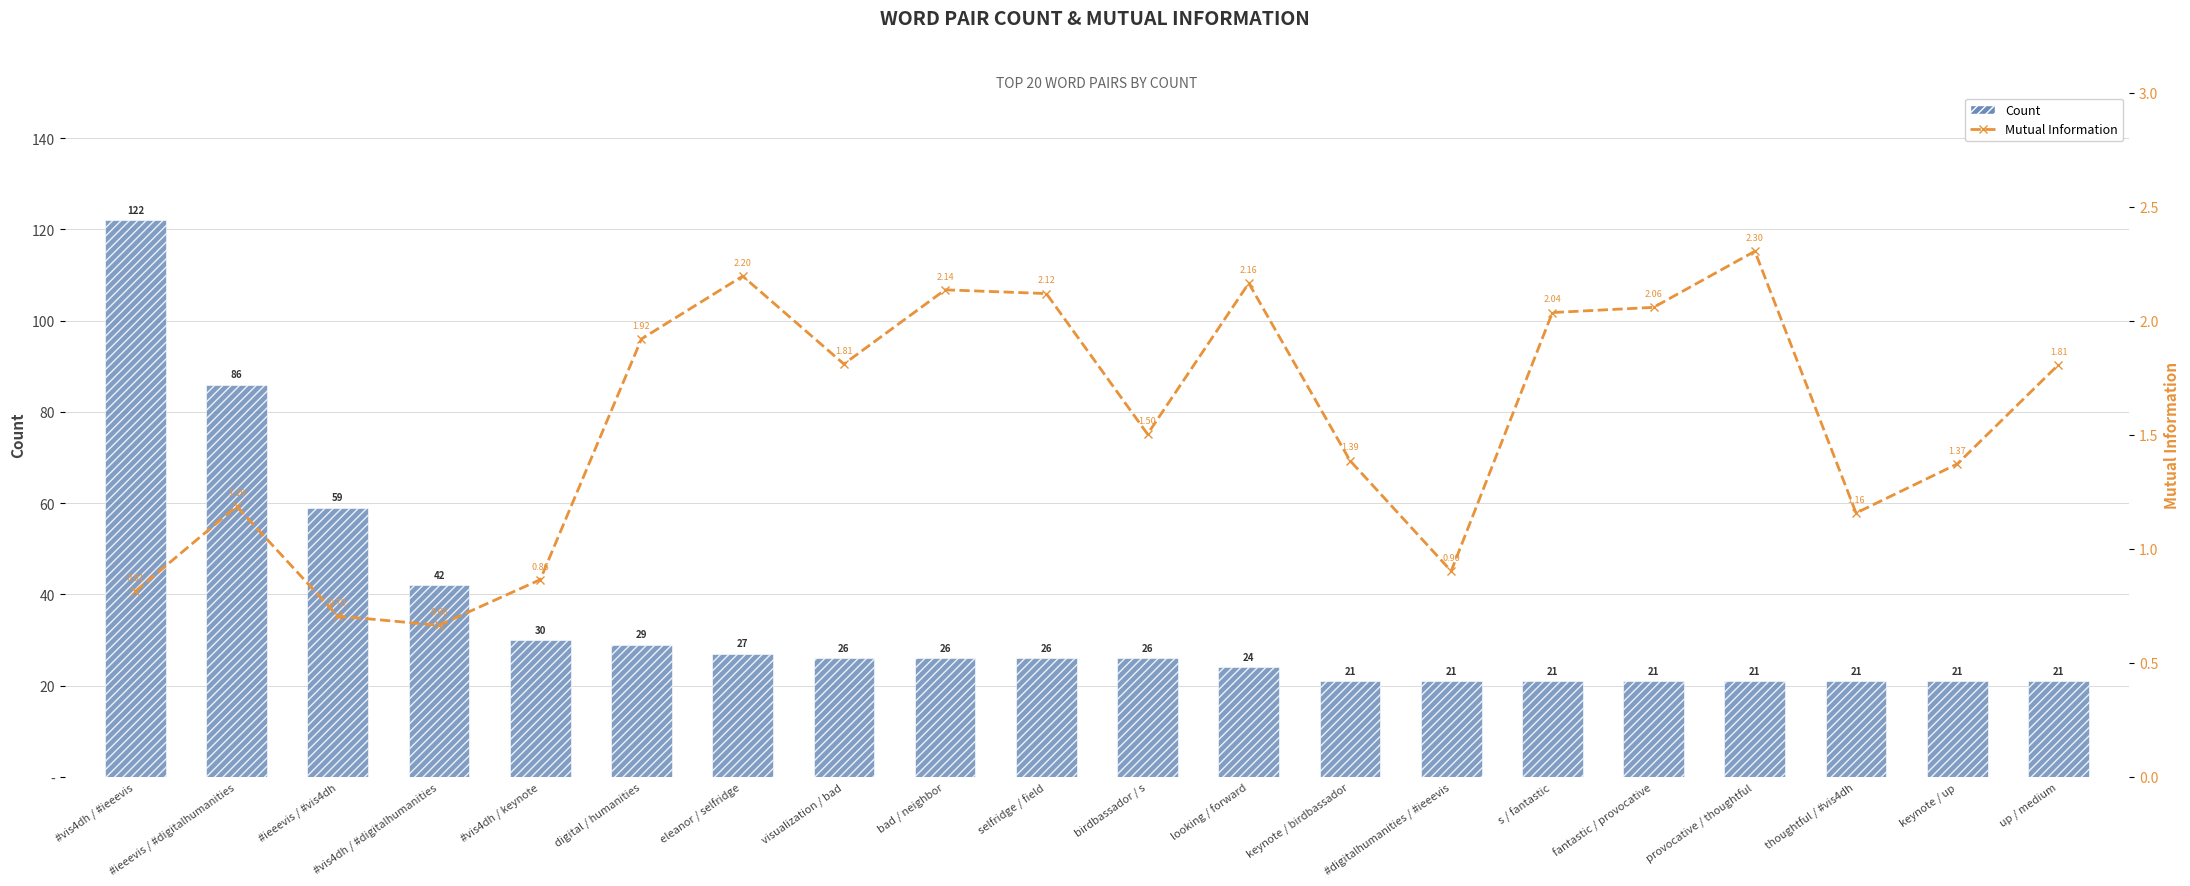

What is the smallest value displayed?

0.7